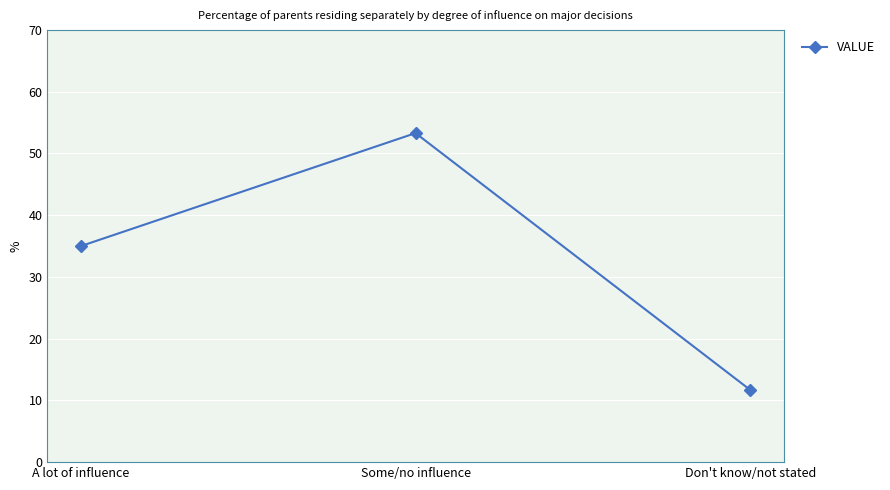

Does the chart have visible grid lines?

Yes